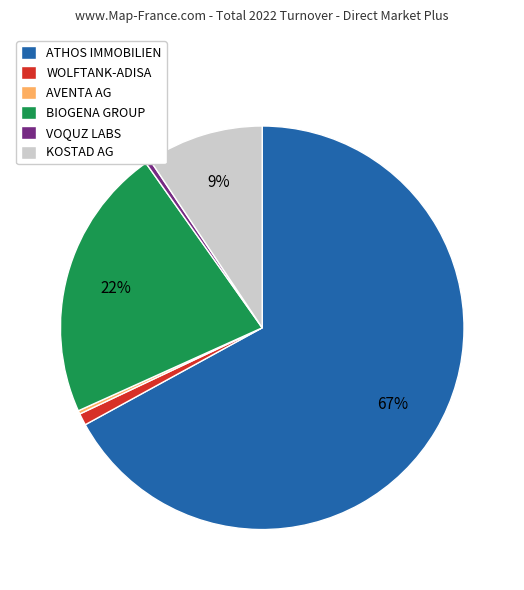

What is the largest slice in the pie chart?

ATHOS IMMOBILIEN